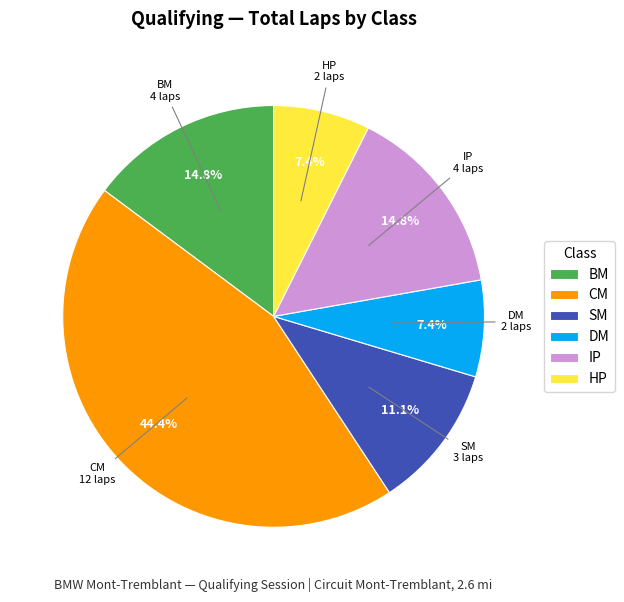

How many slices are in this pie chart?

6